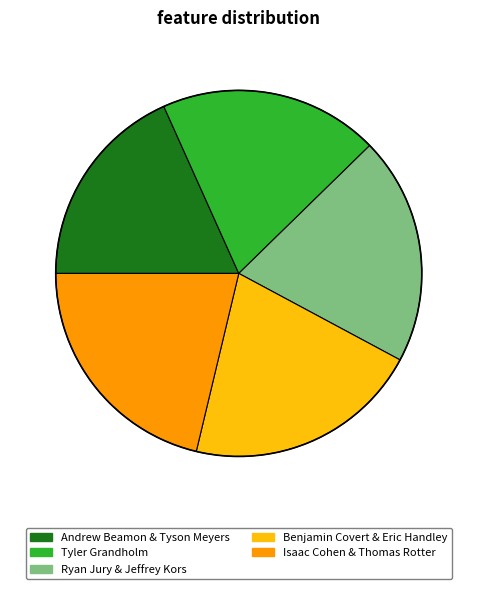

What is the ratio of the value at Isaac Cohen & Thomas Rotter to the value at Tyler Grandholm?

1.1